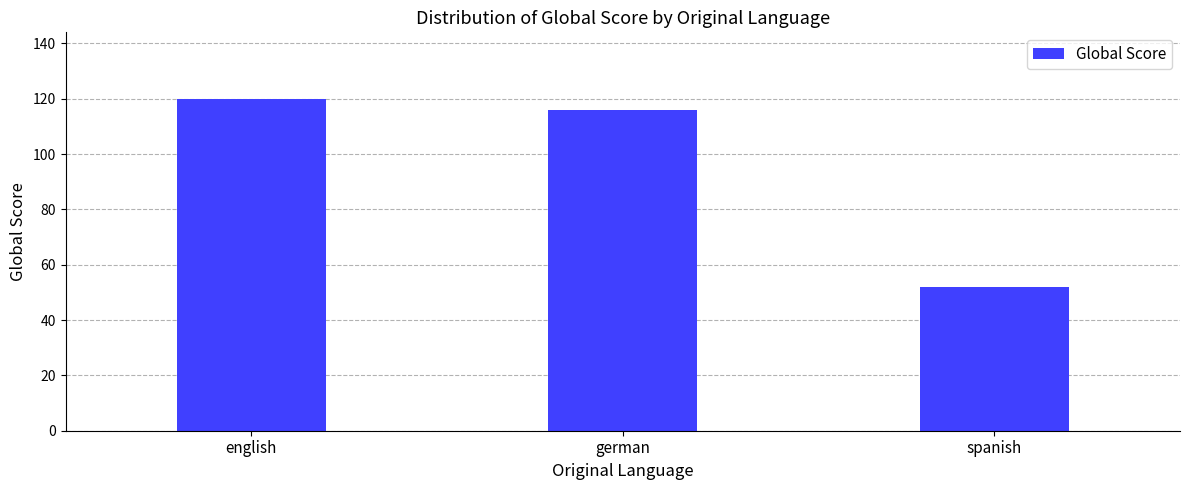

What is the ratio of the value at english to the value at german?

1.0